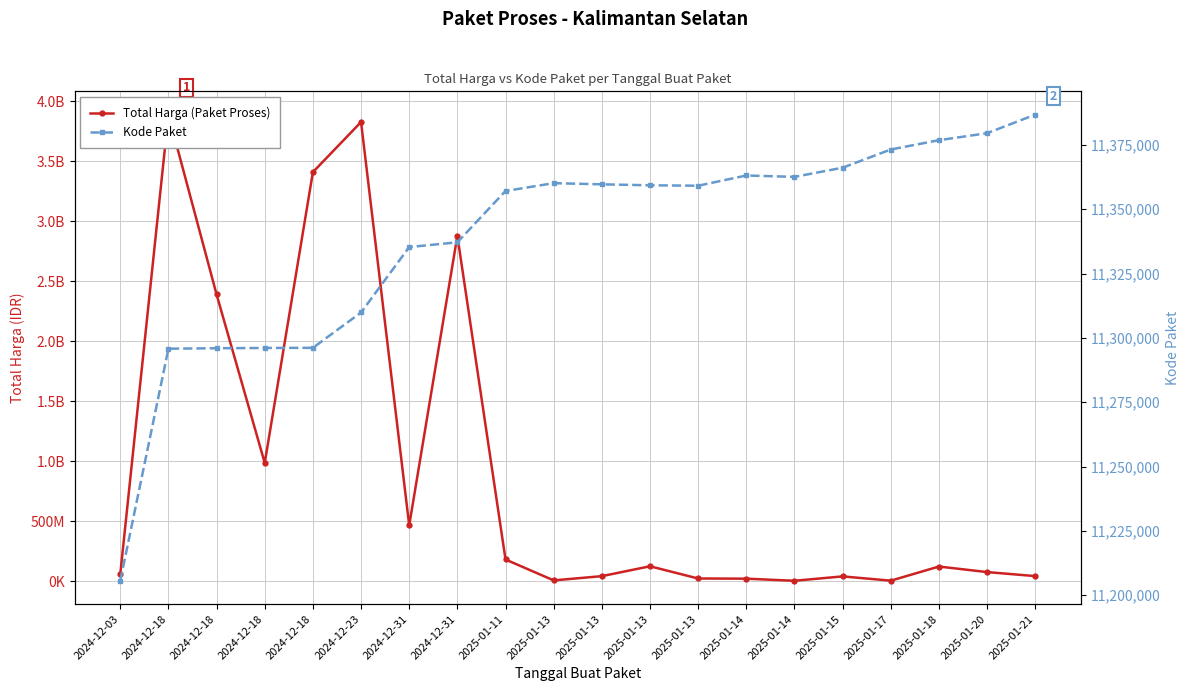

At how many categories does at least one series exceed 3492179882?

2